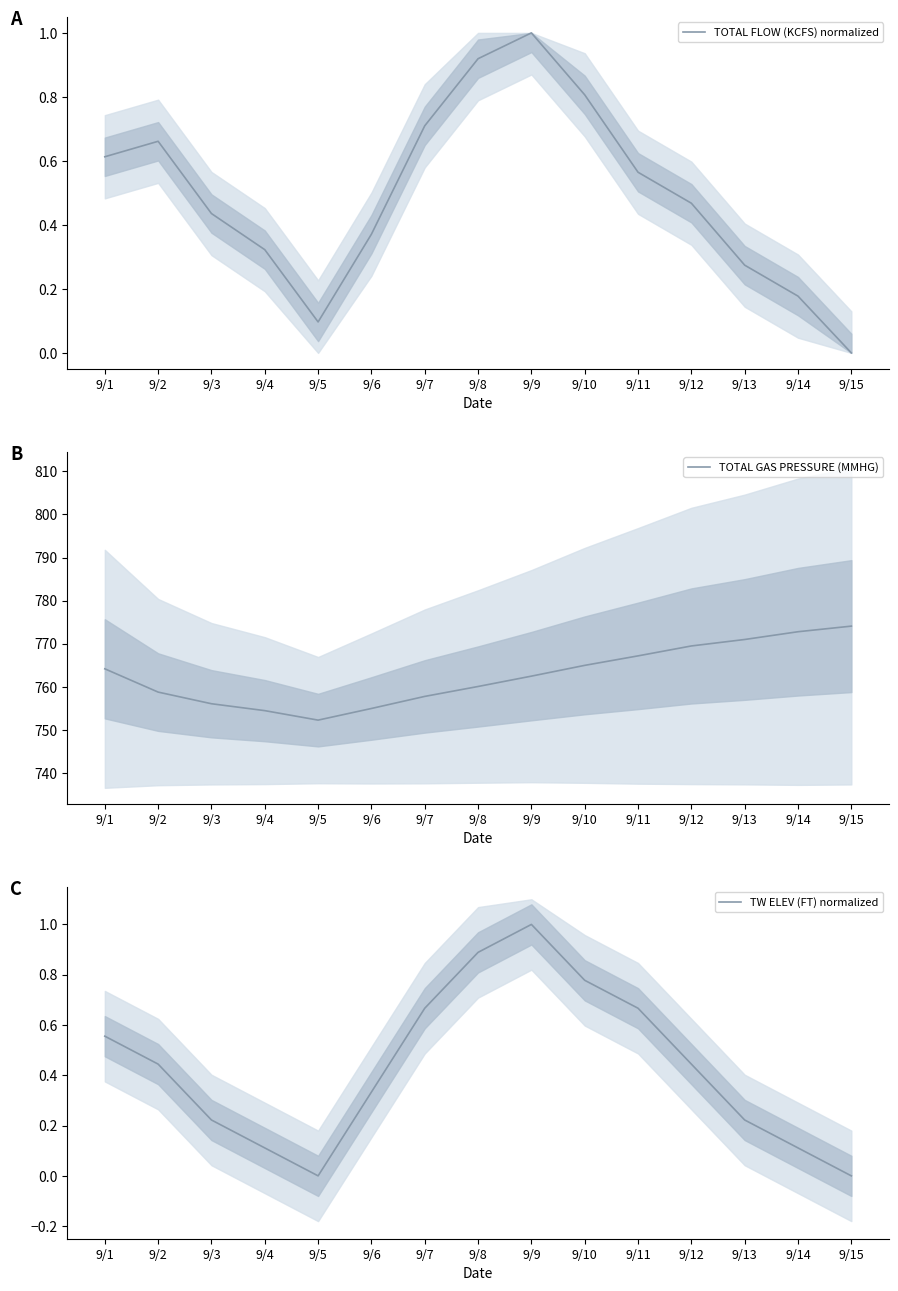

At which category does TW ELEV (FT) normalized reach its first local valley?

9/5